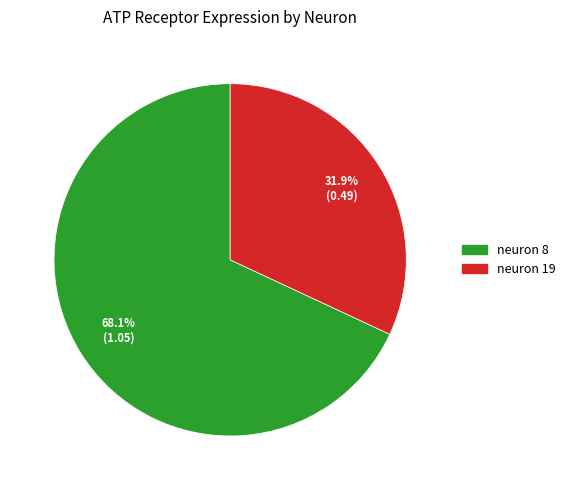

Count the number of slices in the pie.

2